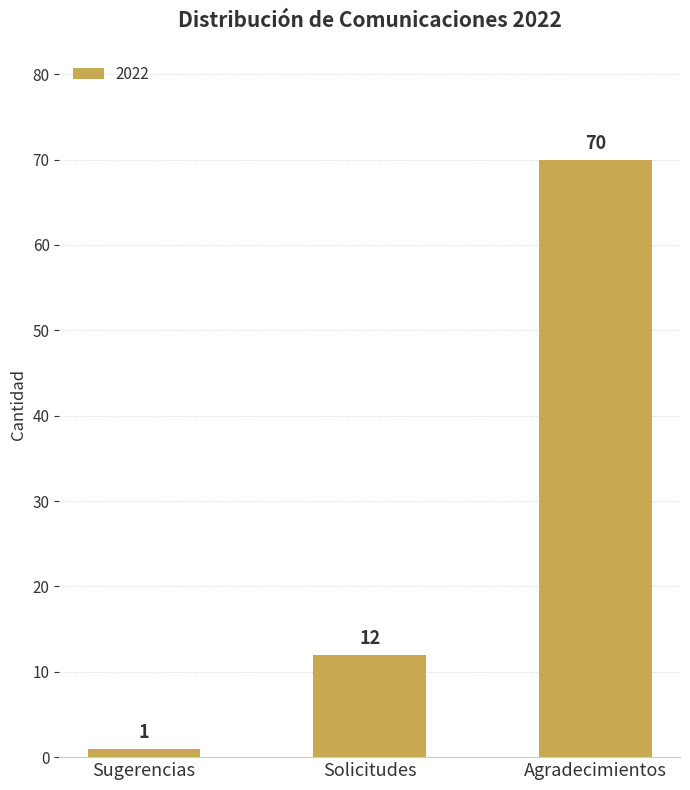

What is the sum of the values at Sugerencias and Solicitudes?

13